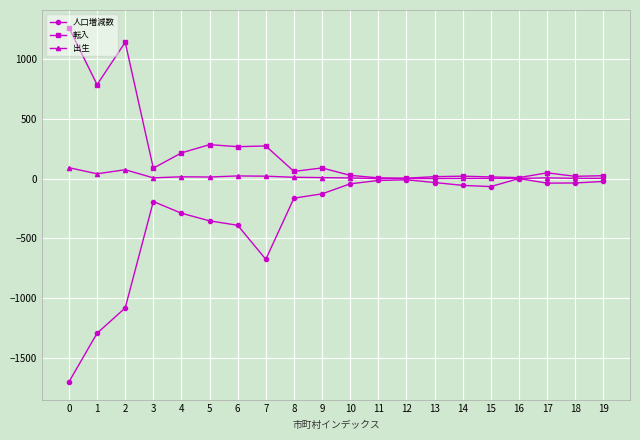

True or false: 転入 has more than 0 points higher than both neighbors.

True